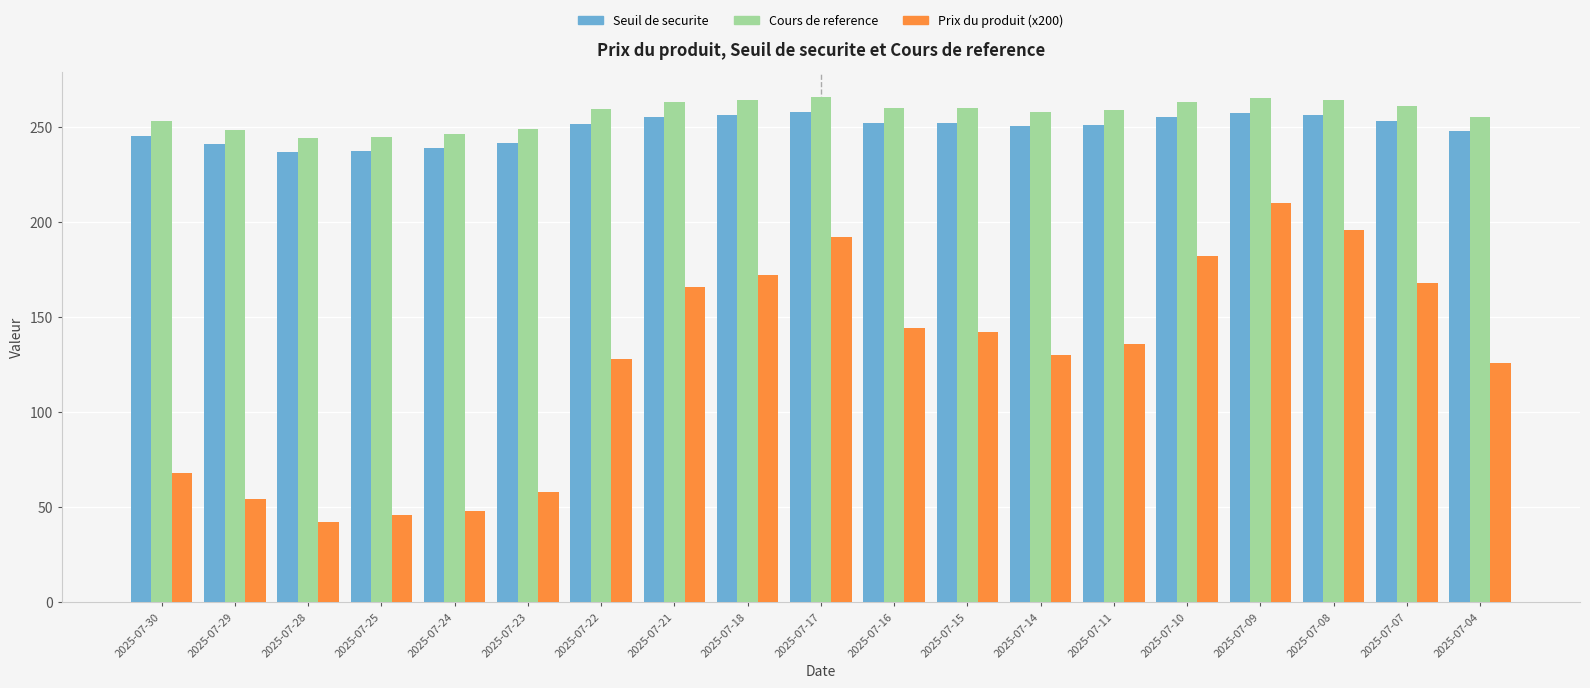

The Seuil de securite series shows 121.9 at 2025-07-17. True or false?

False